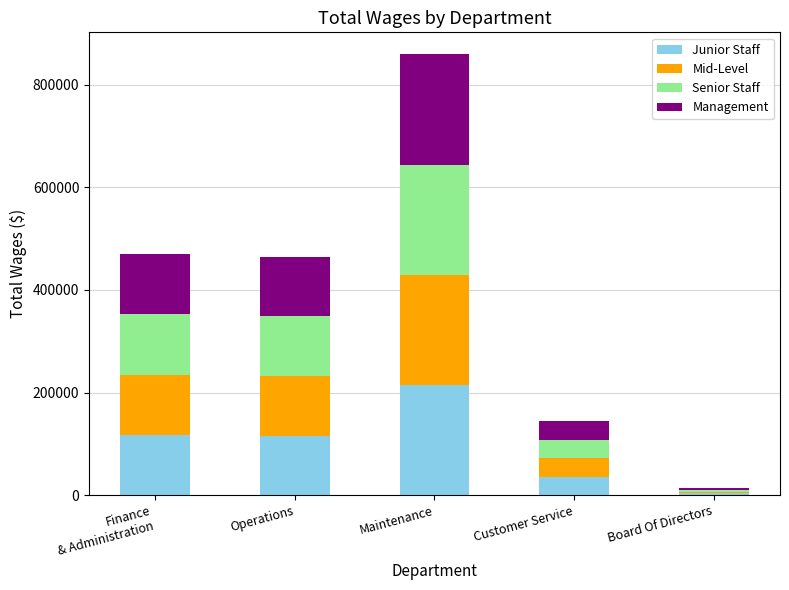

The Junior Staff series shows 133368.5 at Maintenance. True or false?

False